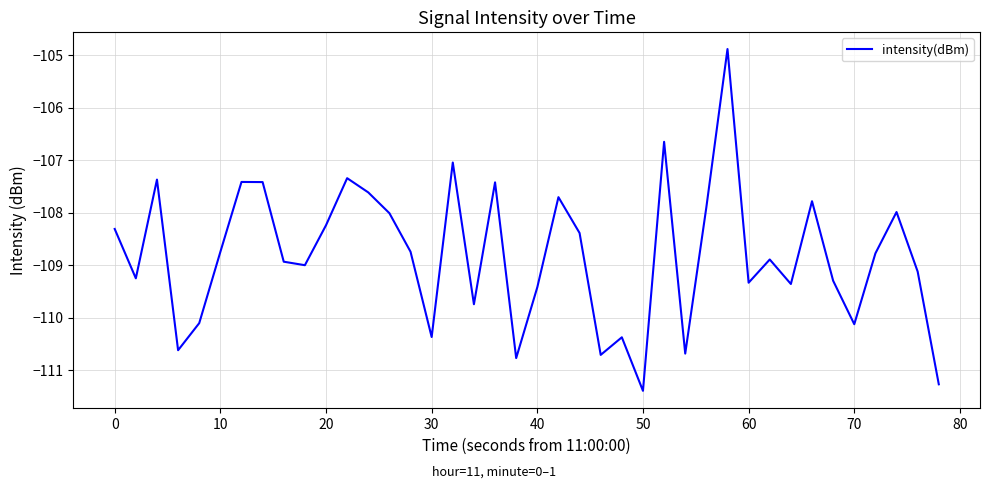

What is the maximum value shown in the chart?

-104.9